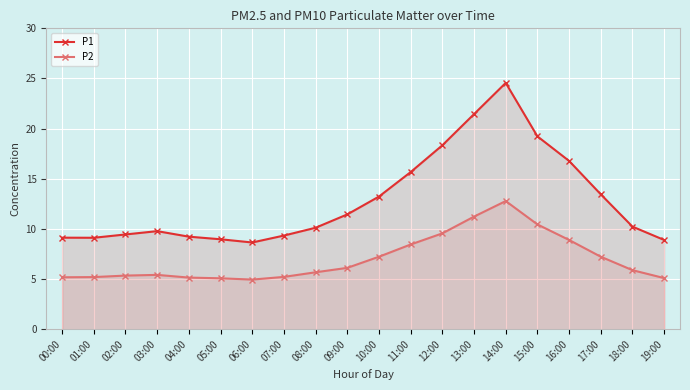

Between 09:00 and 07:00, which is larger?

09:00